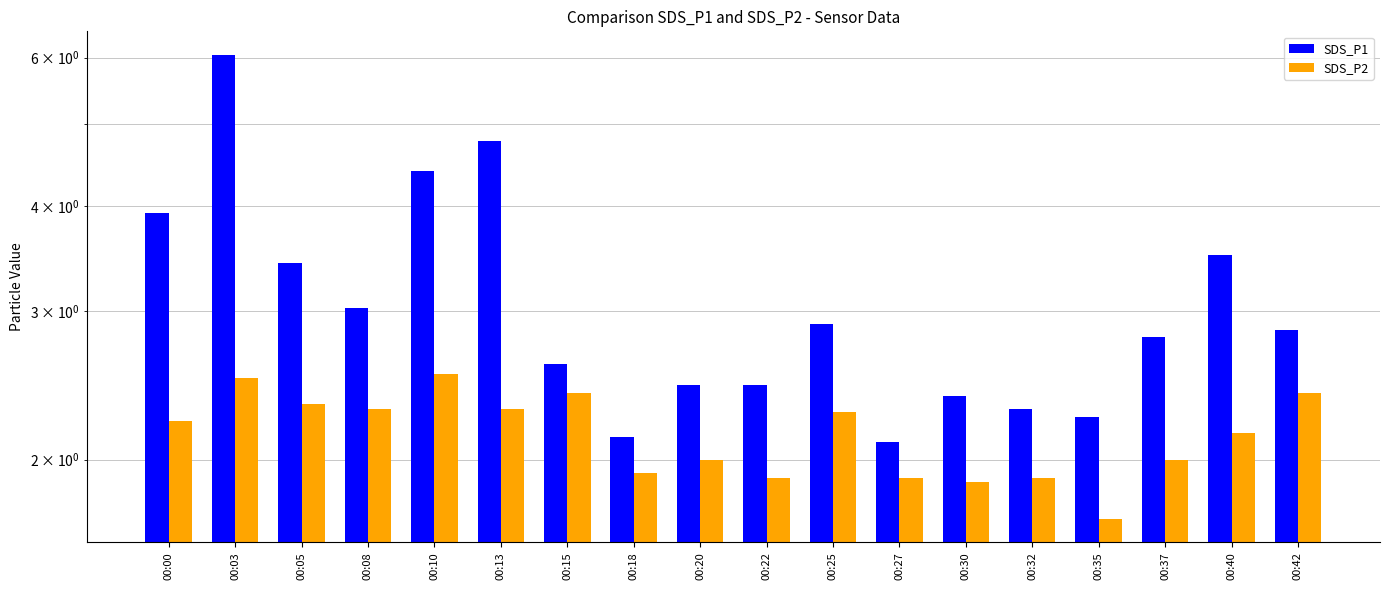

Rank the series at 00:42 from highest to lowest value.

SDS_P1, SDS_P2